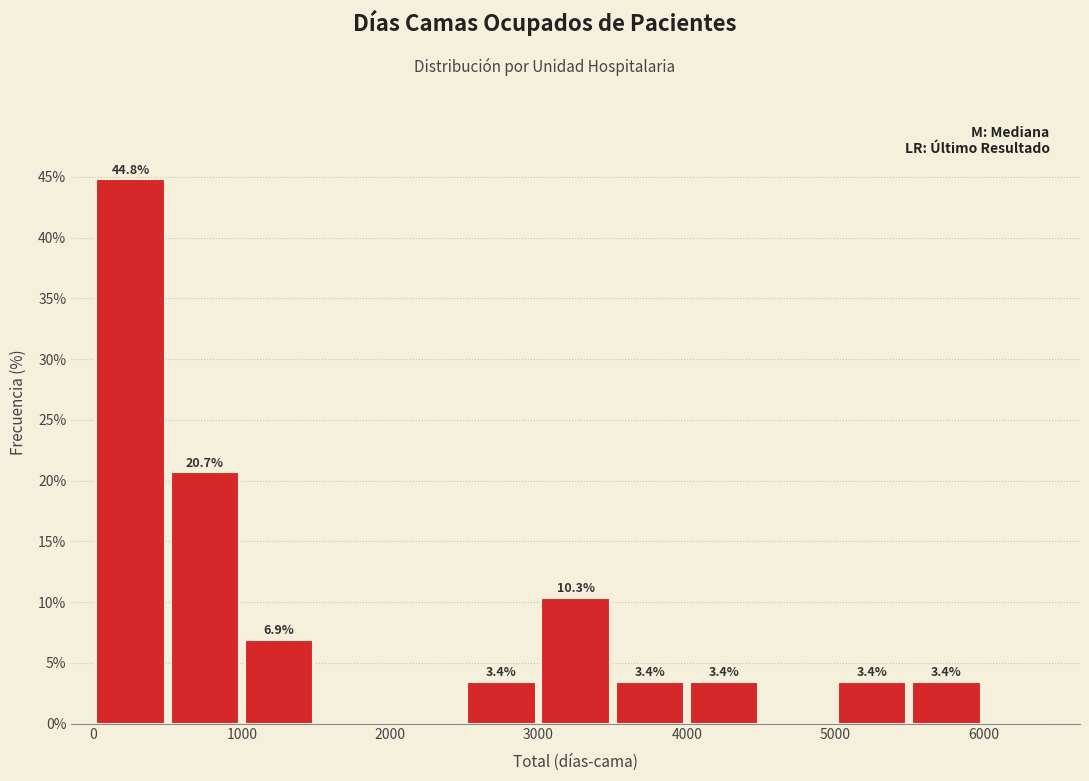

Which range on the x-axis has the tallest bar?

0 to 500